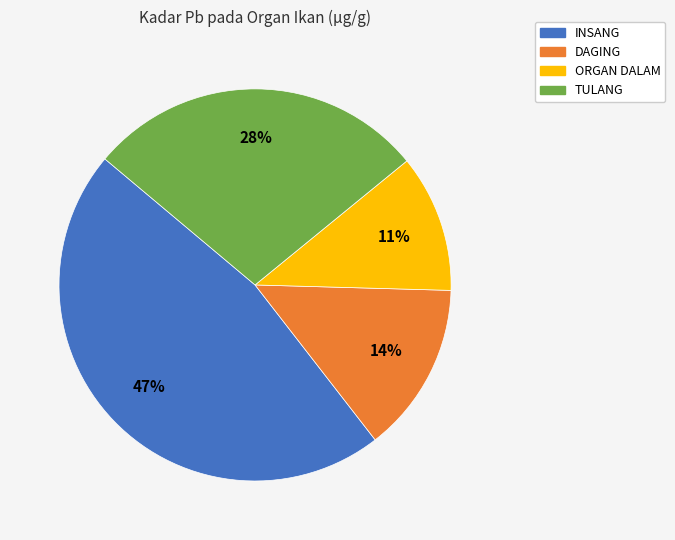

To the nearest percent, what is the combined percentage of TULANG and ORGAN DALAM?

39%